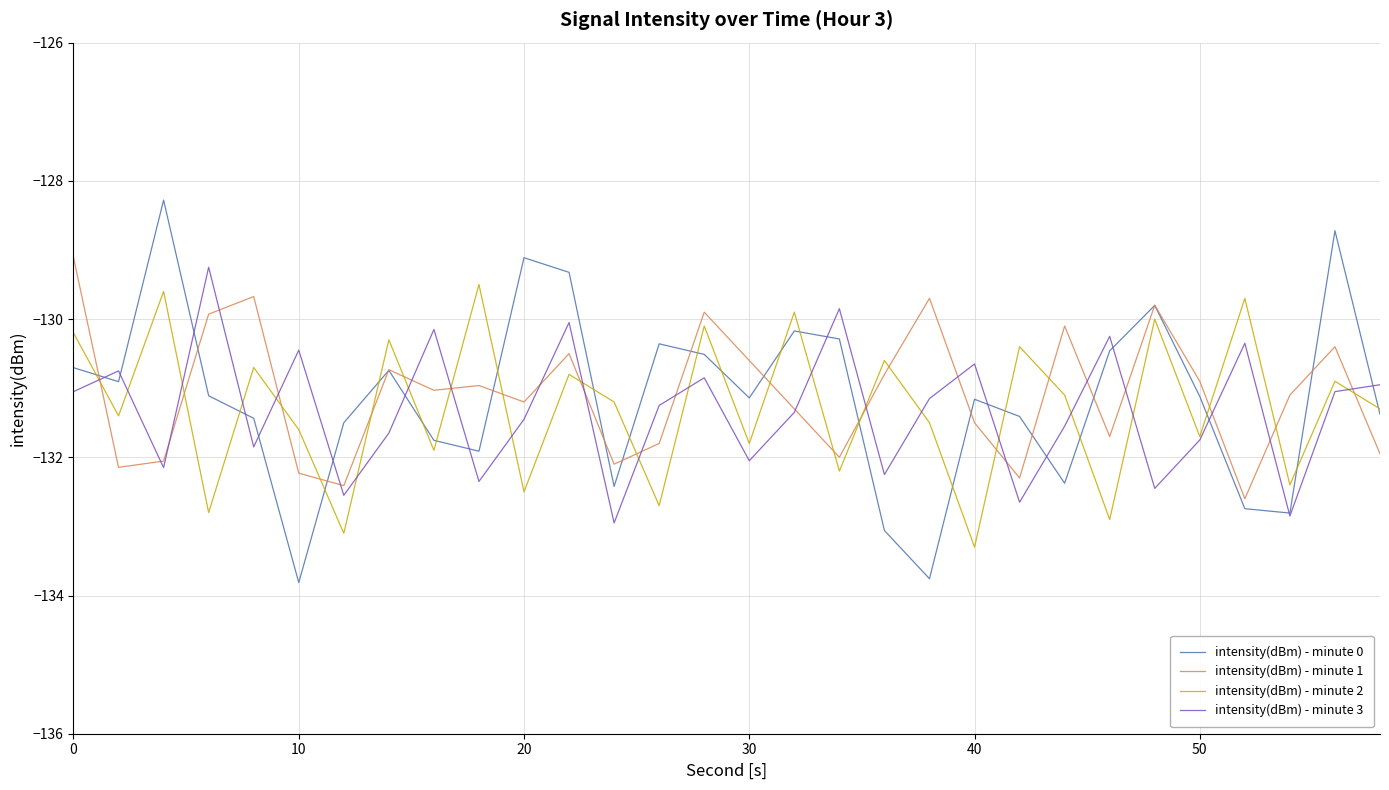

How many times do intensity(dBm) - minute 3 and intensity(dBm) - minute 0 cross each other?

15